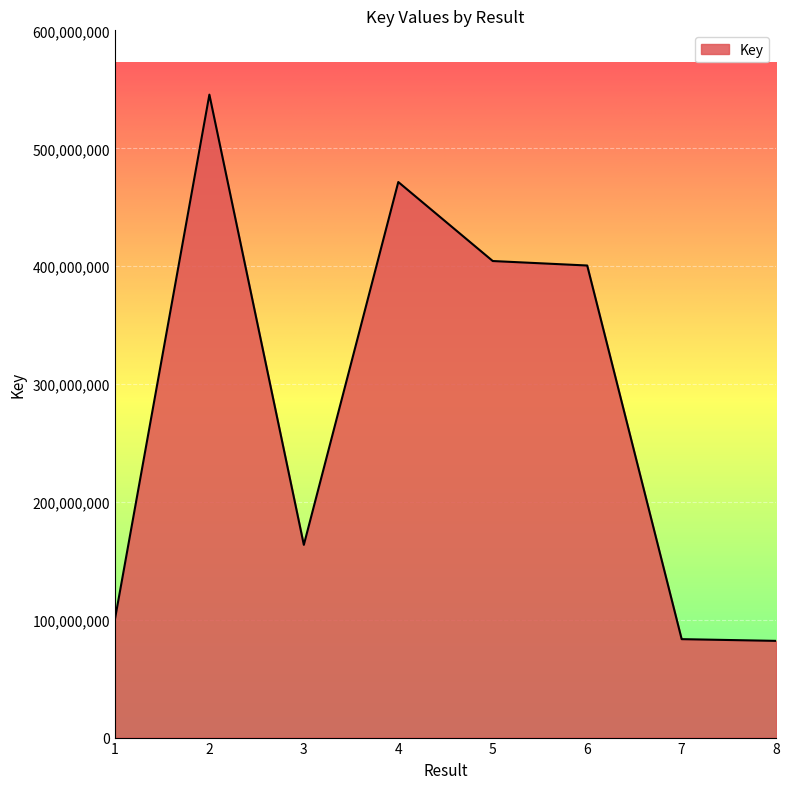

At which category does the data reach its first local valley?

3